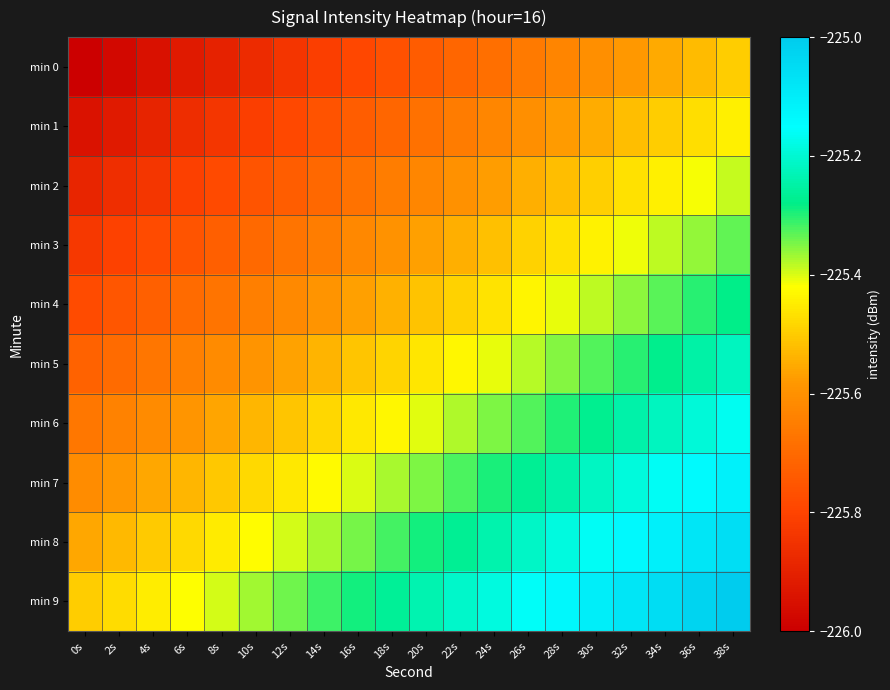

Between 12s and 32s, which is larger?

32s